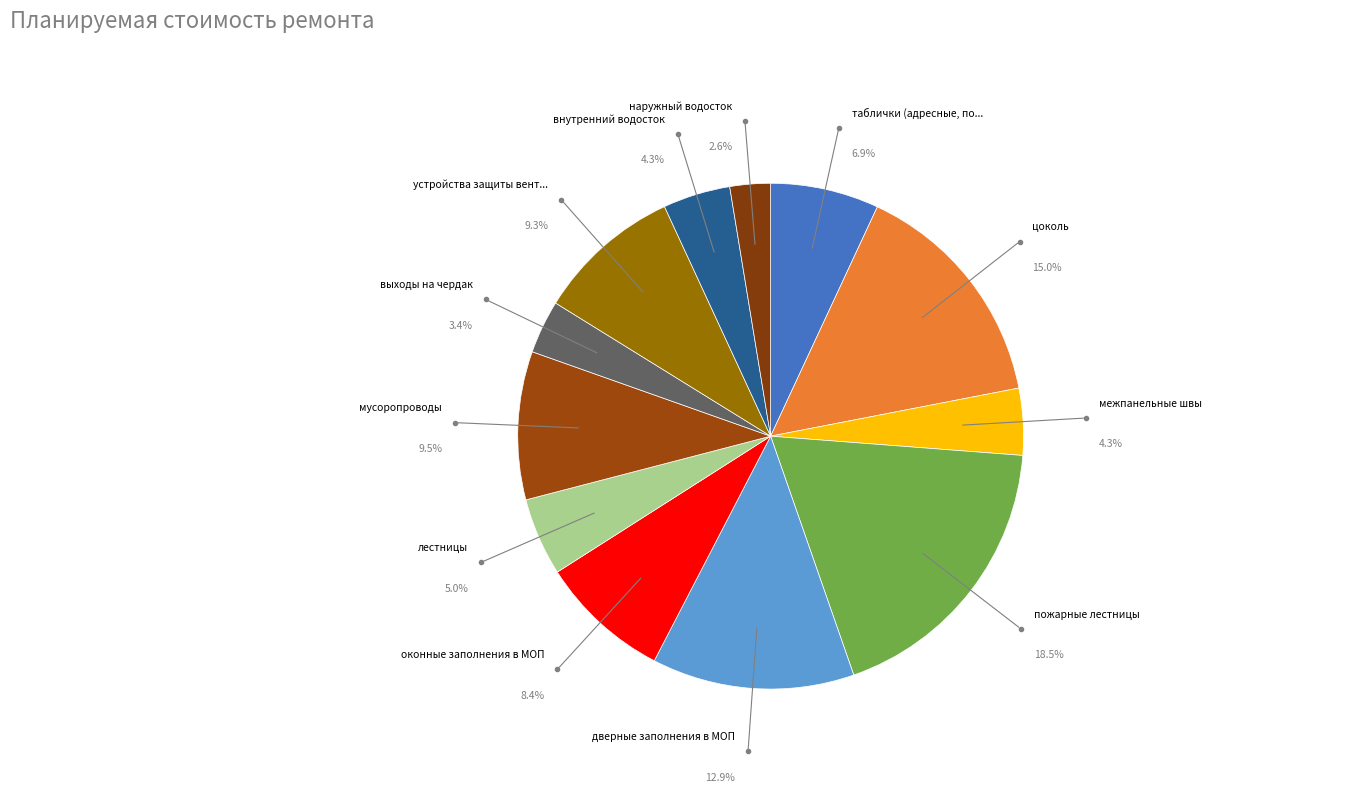

Count the number of slices in the pie.

12